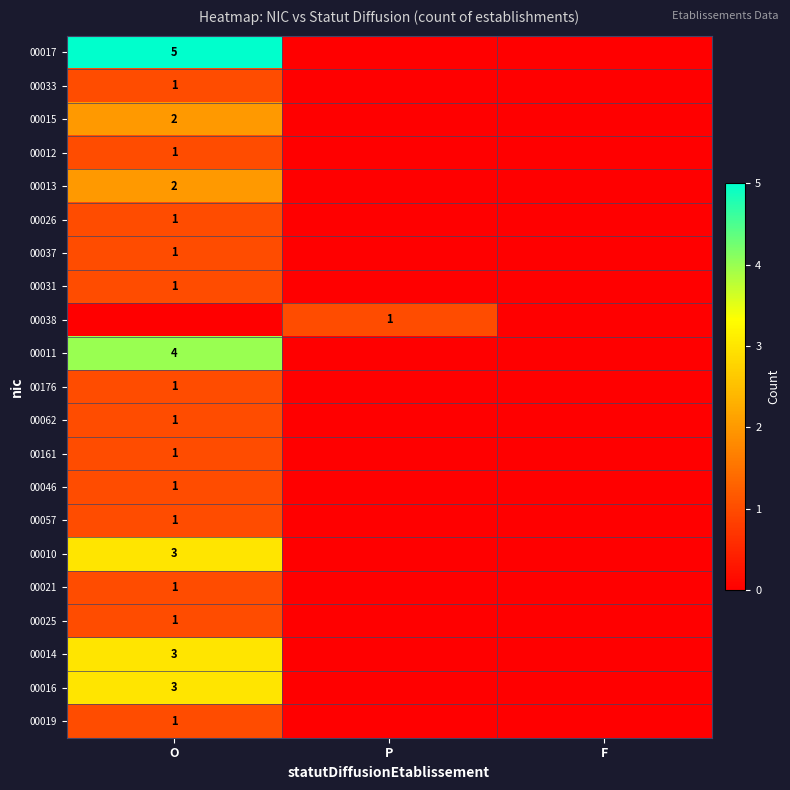

The value of 00011 at O is 2. True or false?

False